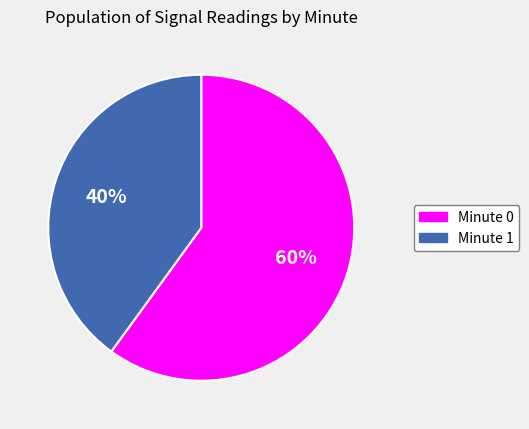

Rank the categories by value from lowest to highest.

Minute 1, Minute 0